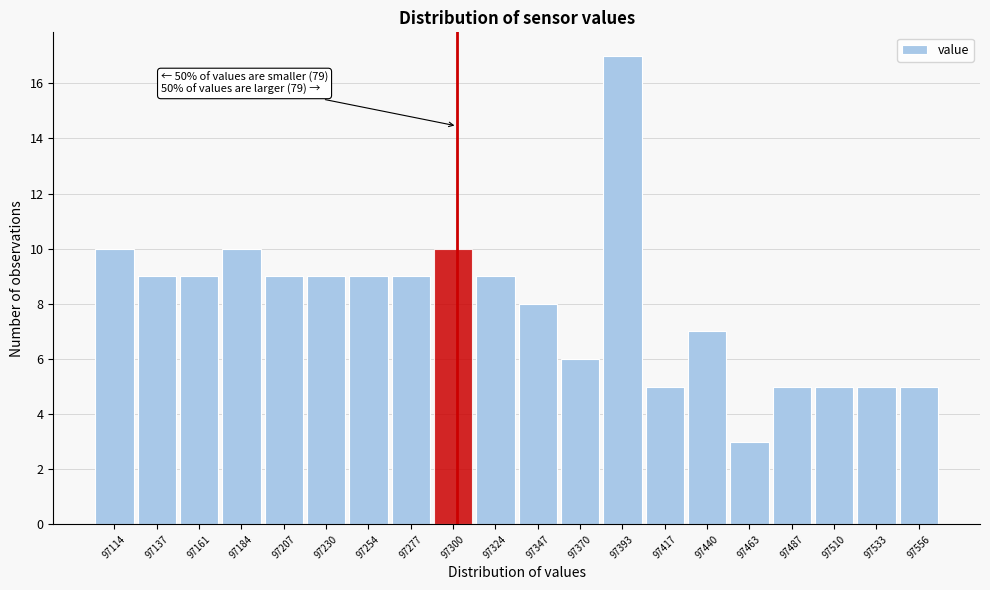

Reading left to right, list all the values displayed in this chart.

10	9	9	10	9	9	9	9	10	9	8	6	17	5	7	3	5	5	5	5